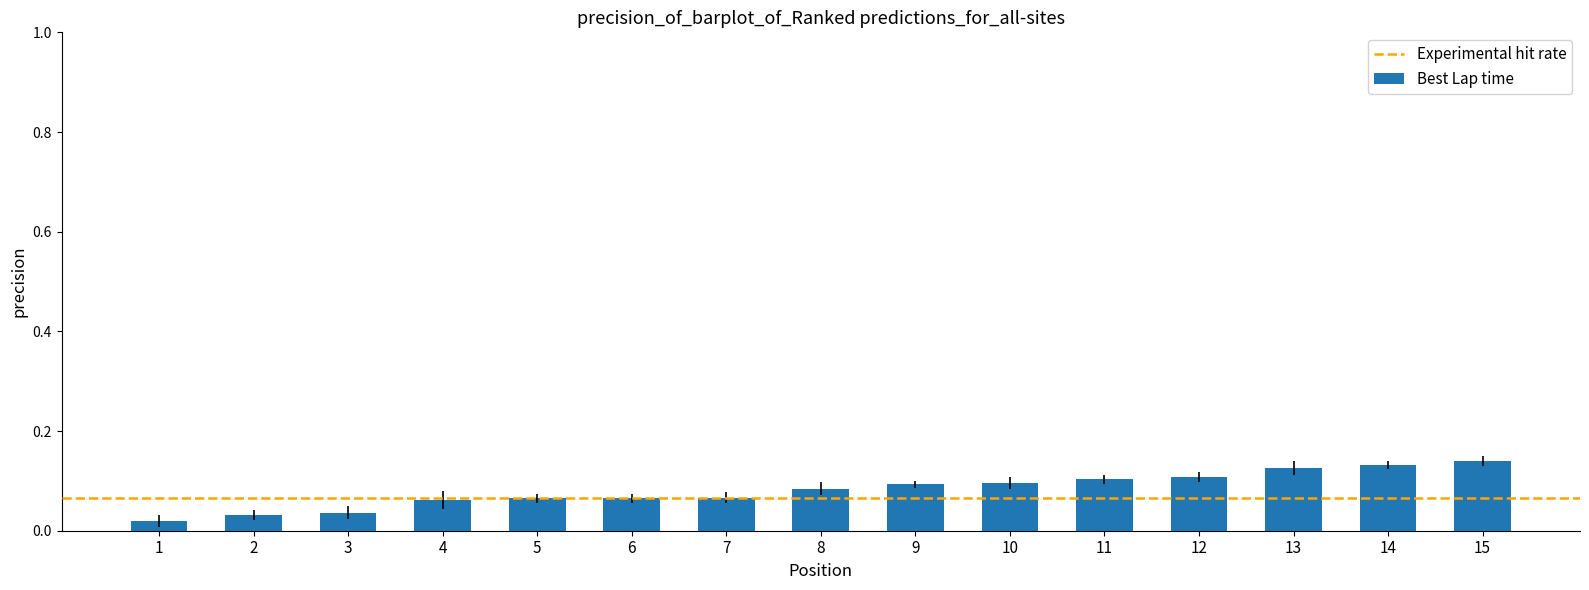

Which has a higher value, 12 or 3?

12